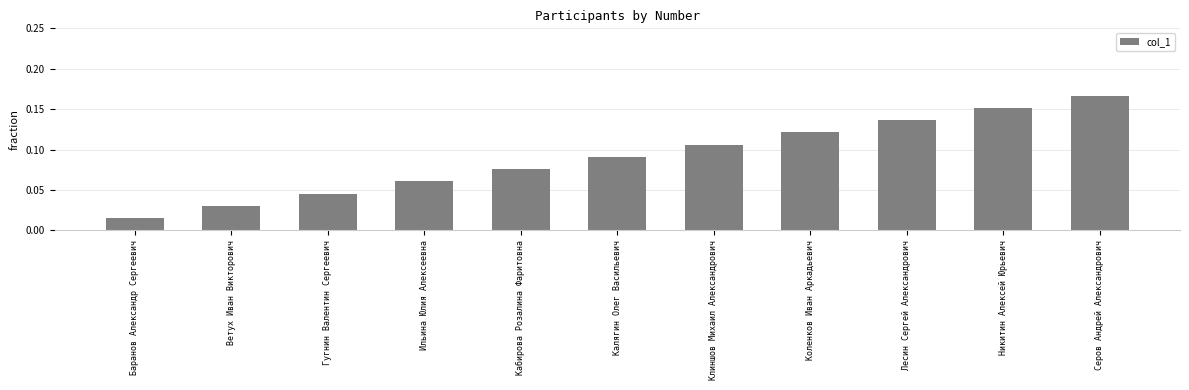

At which label is the value closest to 0?

Баранов Александр Сергеевич